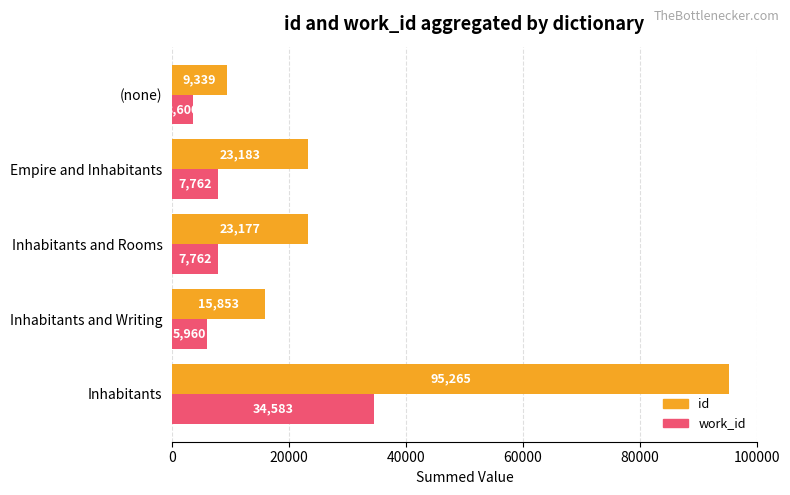

How many values in the work_id series are below 7762?

2